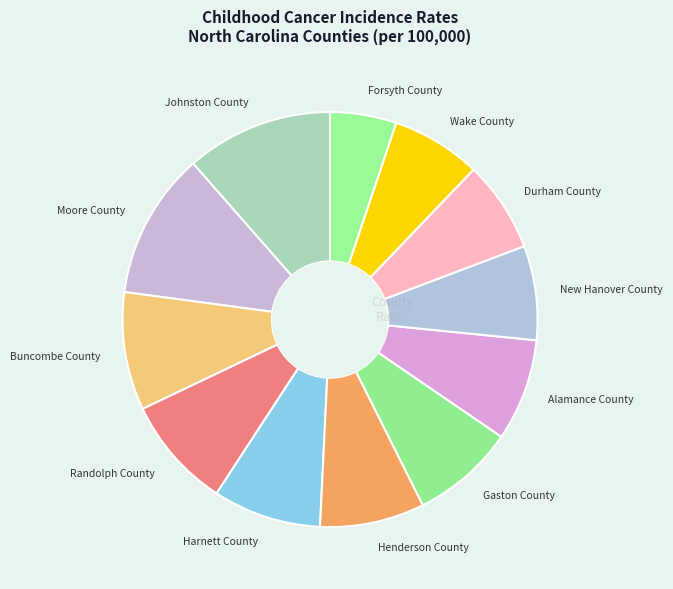

The Forsyth County slice represents 15% of the pie. True or false?

False